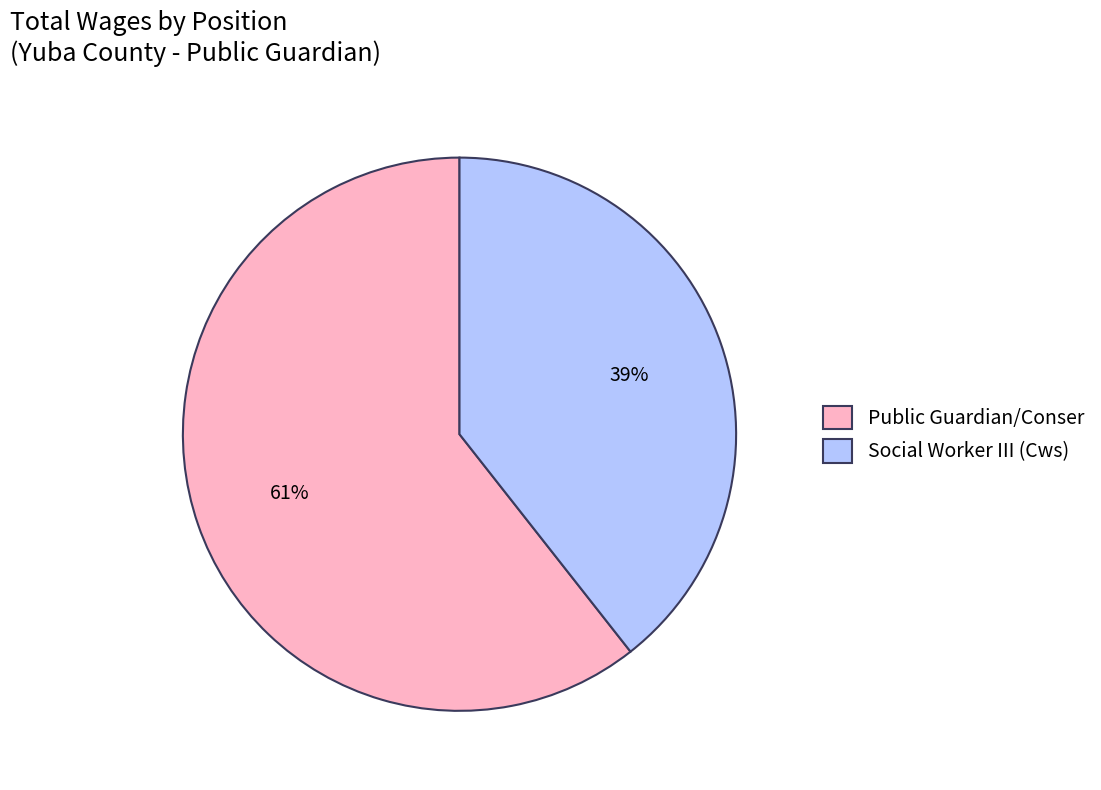

The Public Guardian/Conser slice represents 61% of the pie. True or false?

True